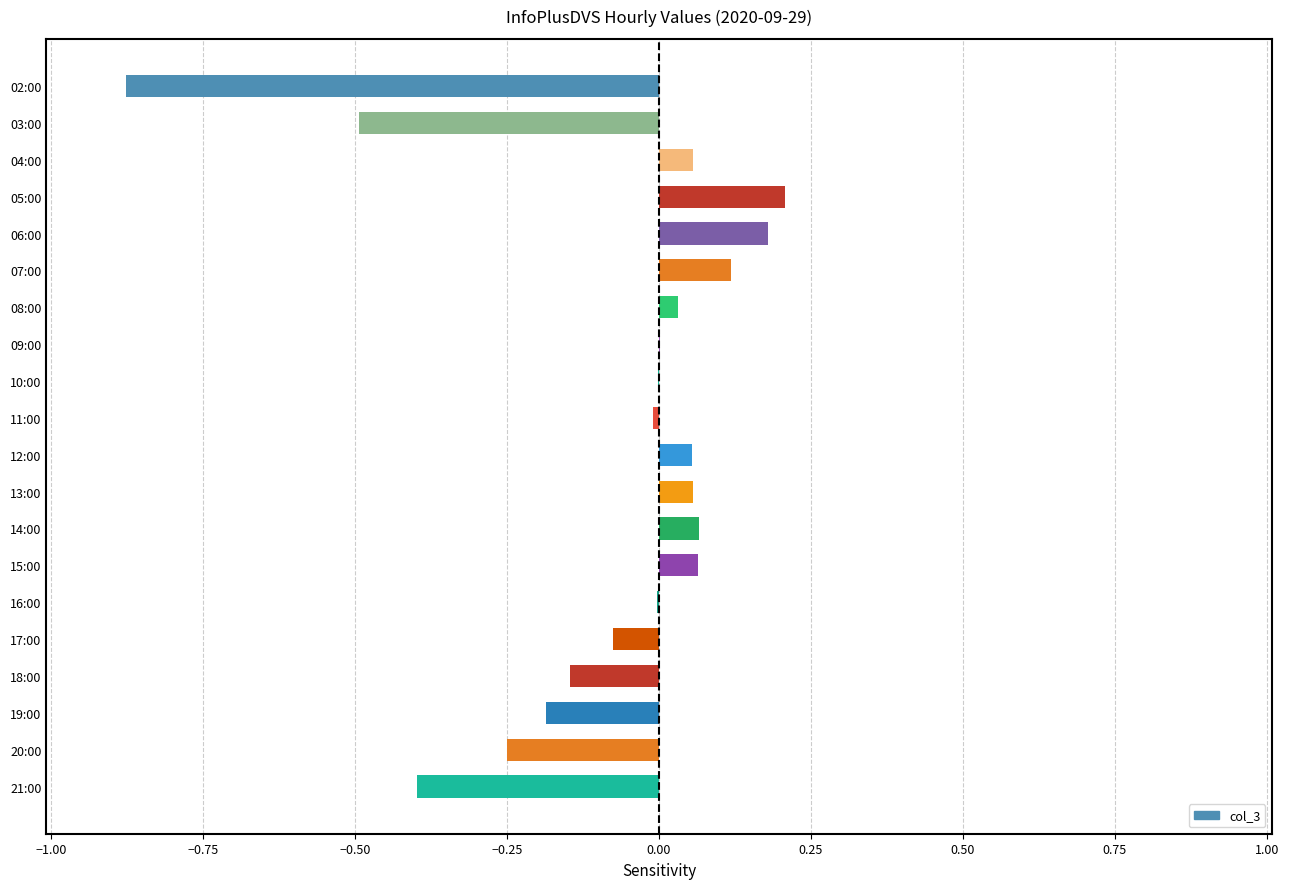

The chart shows a value of 0.0 at 09:00. True or false?

True